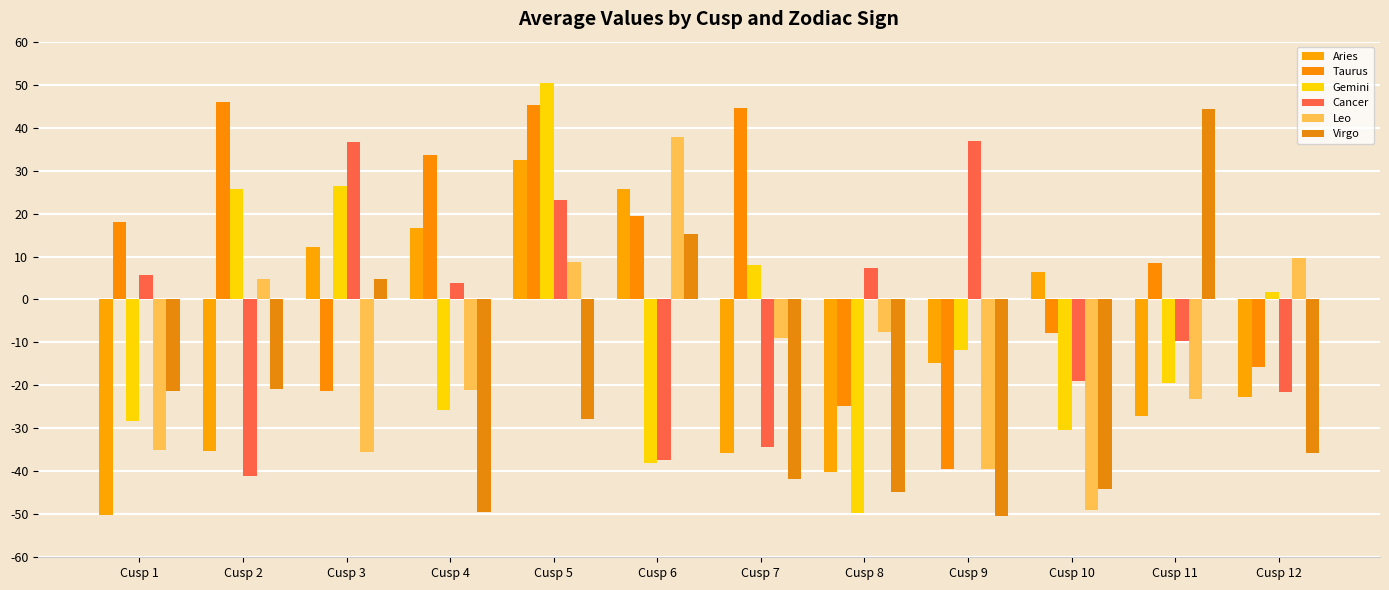

How many data points in Cancer are above 3?

6